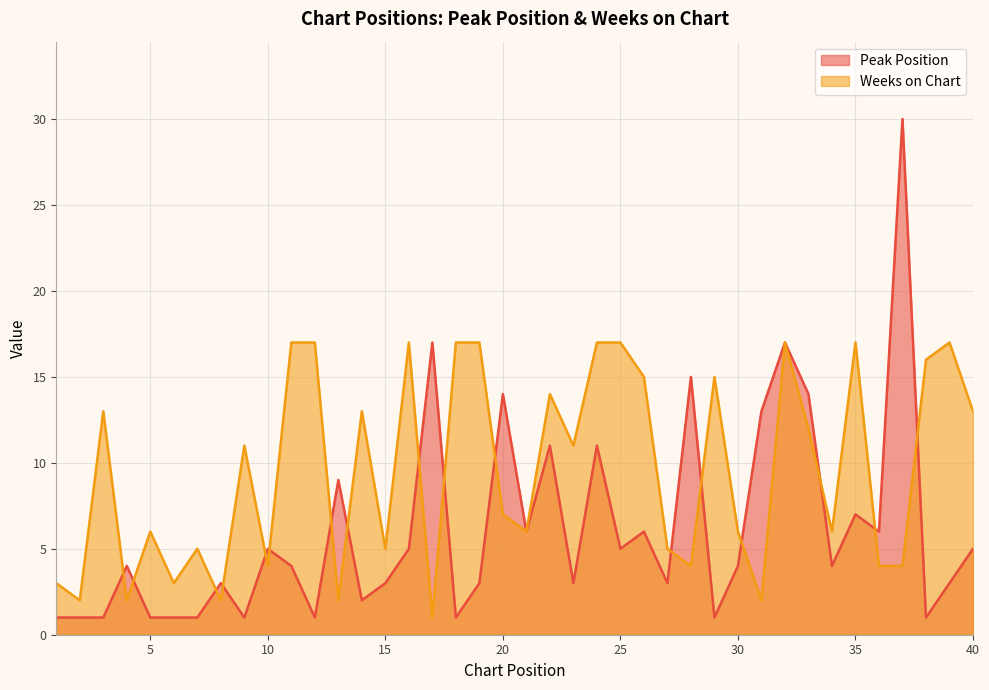

How many data points in Weeks on Chart are above 11?

18